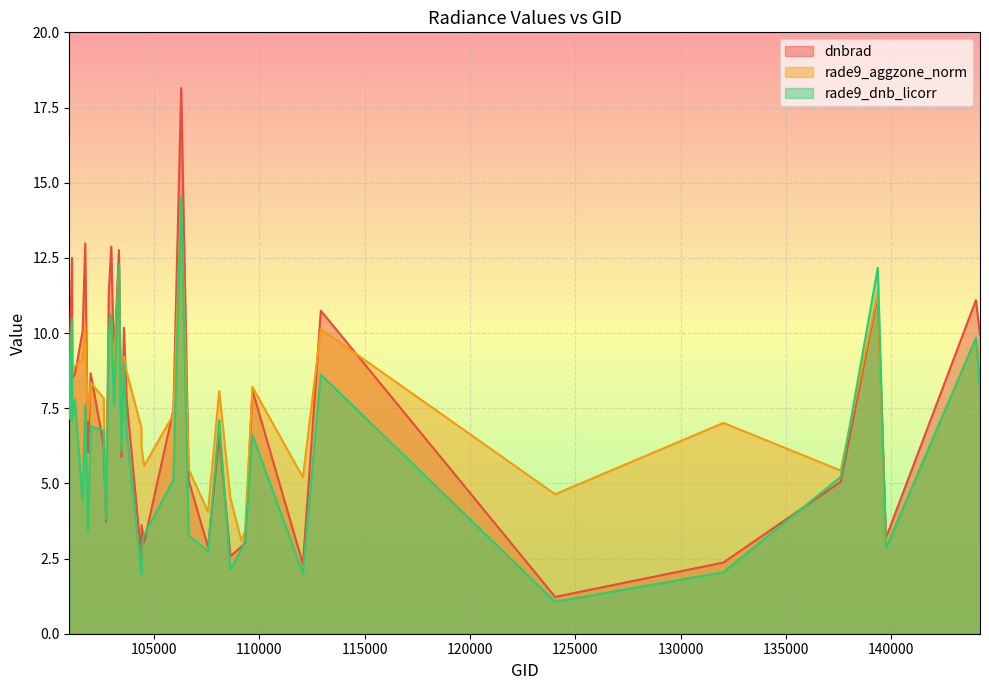

How many interior local peaks does the rade9_aggzone_norm series have?

13